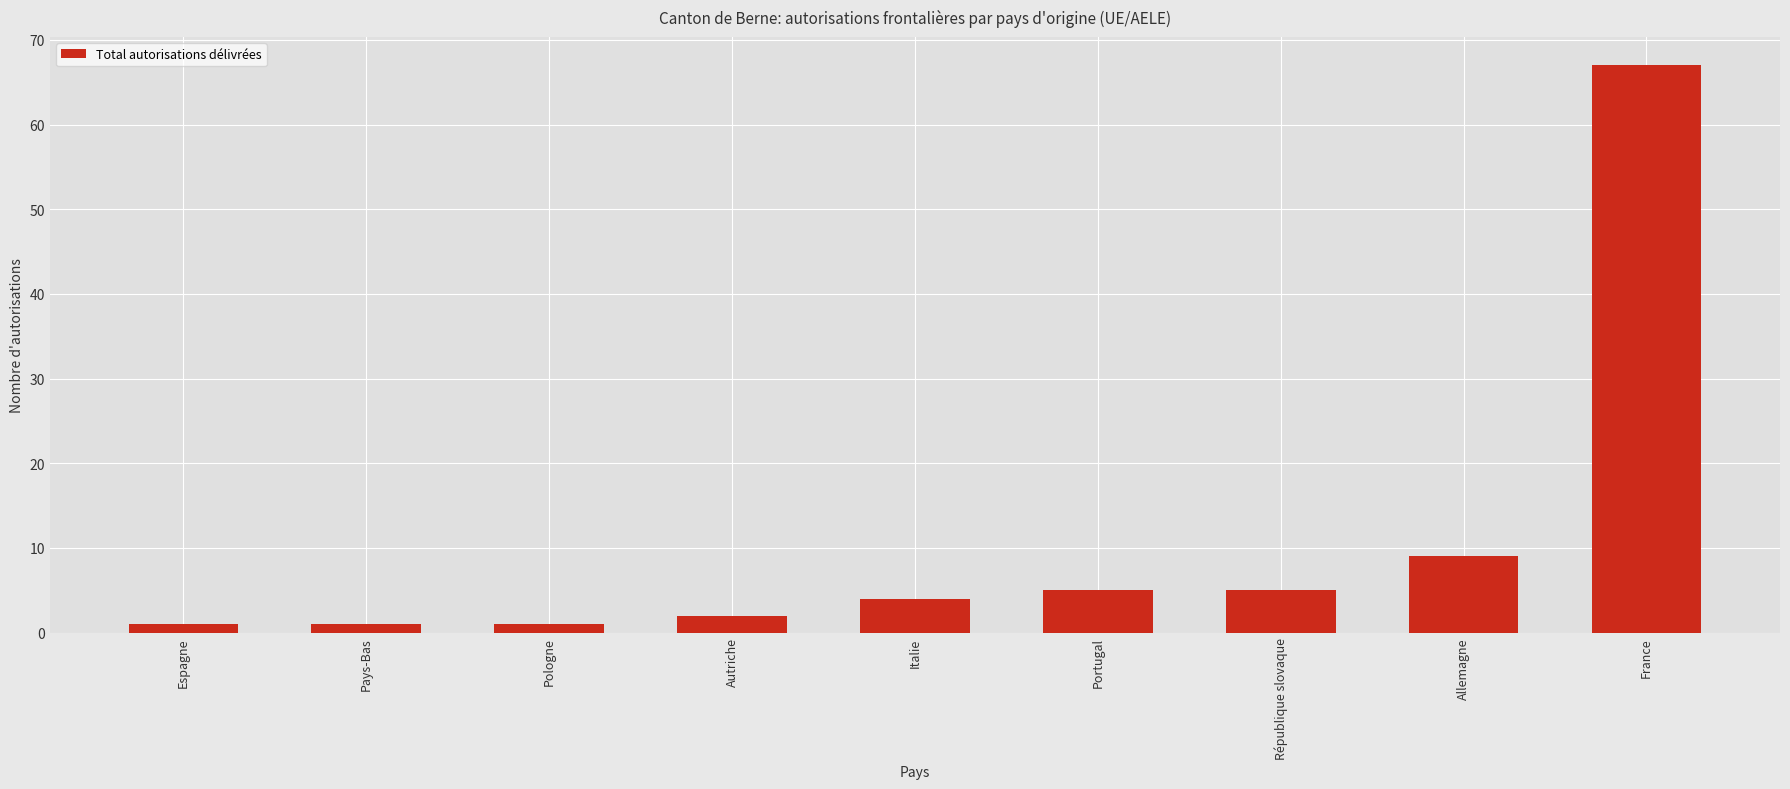

What is the difference between the maximum and minimum values?

66